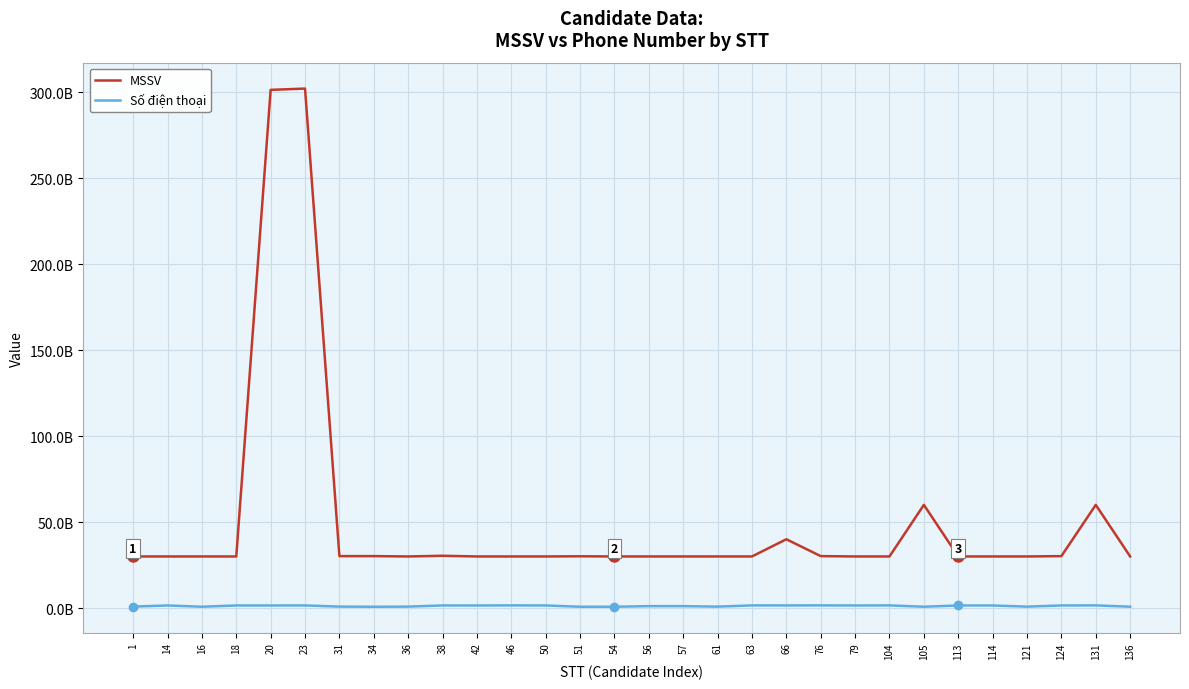

List the labels in order of MSSV value, smallest first.

54, 1, 63, 113, 136, 61, 16, 79, 18, 50, 14, 36, 42, 121, 46, 104, 56, 57, 114, 51, 124, 76, 31, 34, 38, 66, 131, 105, 20, 23